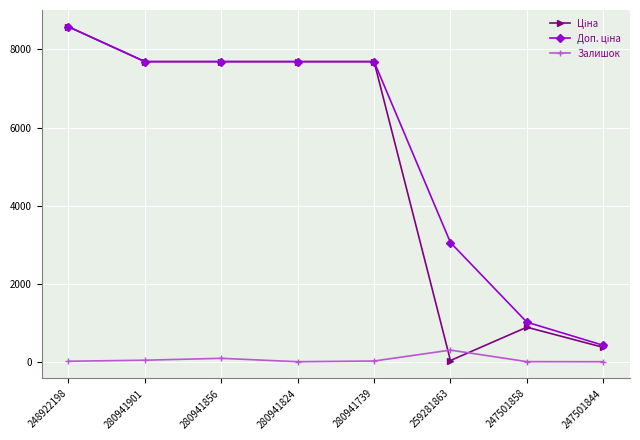

What is the label of the 5th point from the left?

280941739